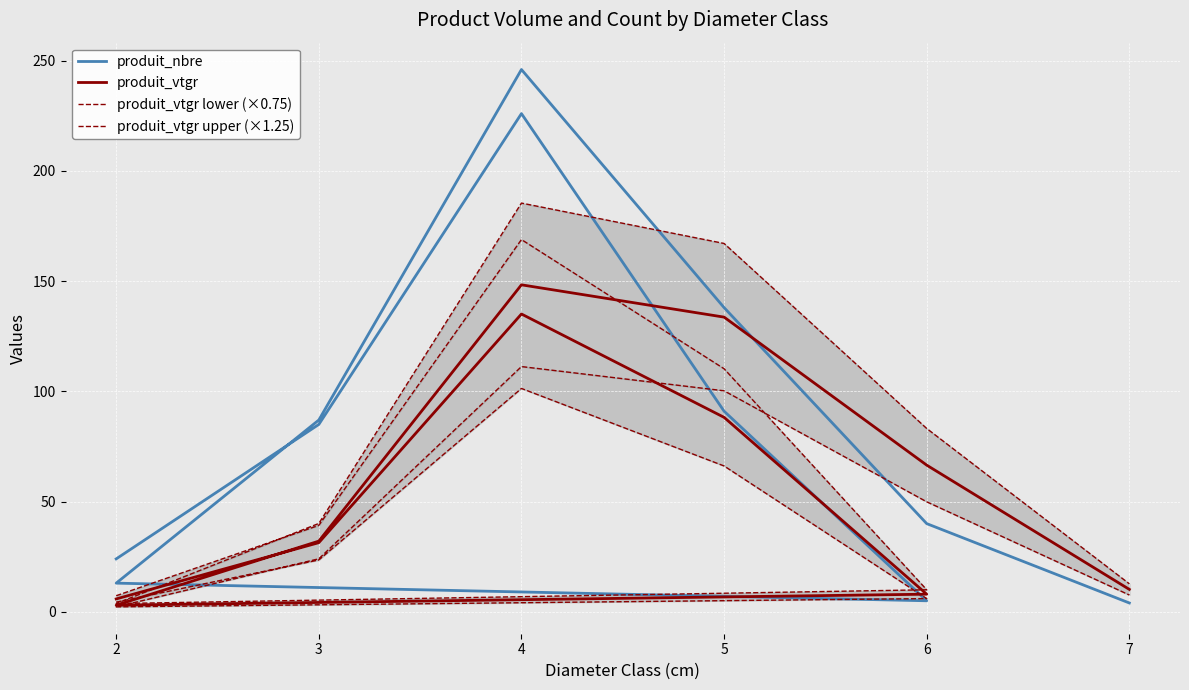

Reading left to right, transcribe all the data shown in this chart.

produit_nbre: 24.0	85.0	226.0	91.0	5.0	13.0	87.0	246.0	138.0	40.0	4.0
produit_vtgr: 5.8	31.4	135.1	88.2	8.0	3.0	32.1	148.3	133.7	66.5	10.2
produit_vtgr lower (×0.75): 4.4	23.5	101.3	66.2	6.0	2.2	24.1	111.2	100.3	49.9	7.6
produit_vtgr upper (×1.25): 7.3	39.2	168.9	110.3	10.0	3.7	40.1	185.4	167.1	83.2	12.7